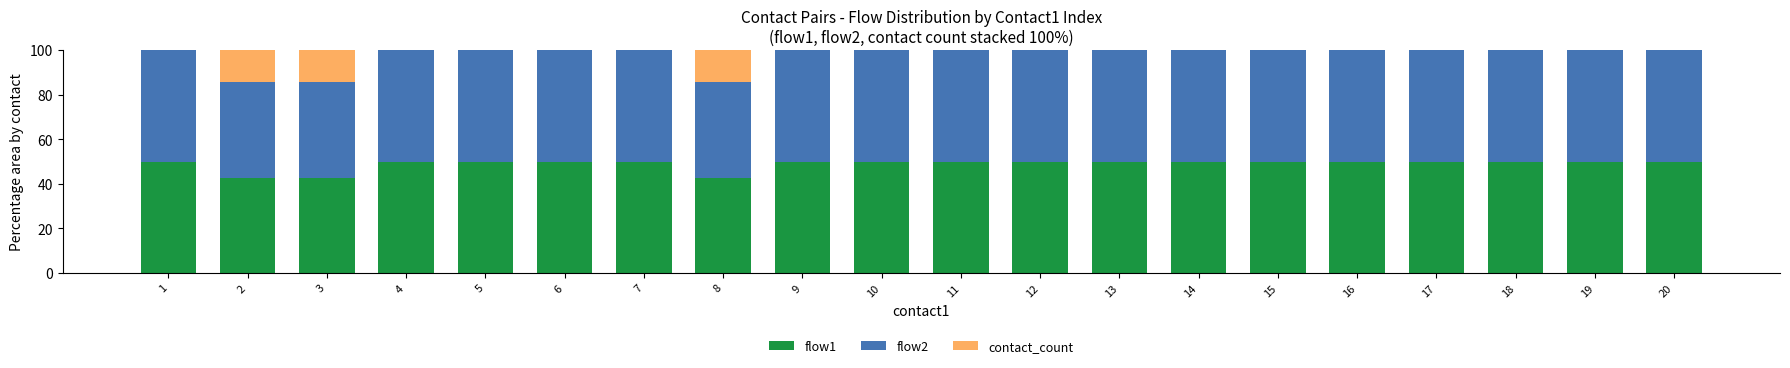

What is the highest value of the flow1 series?

50.0